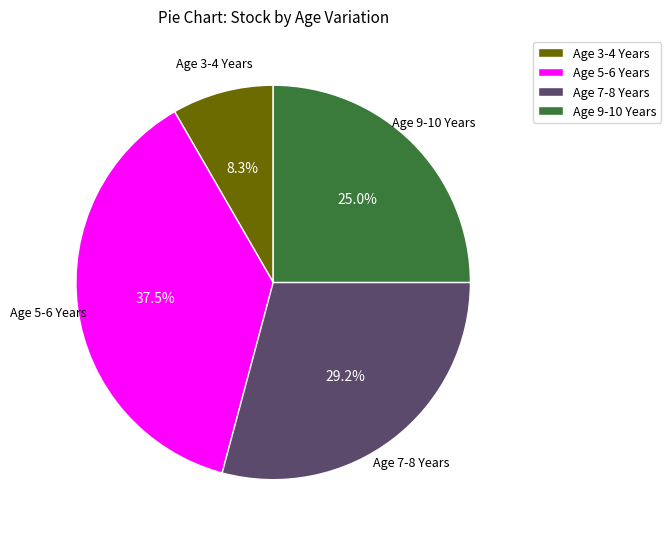

Does Age 7-8 Years represent more than half of the total?

No